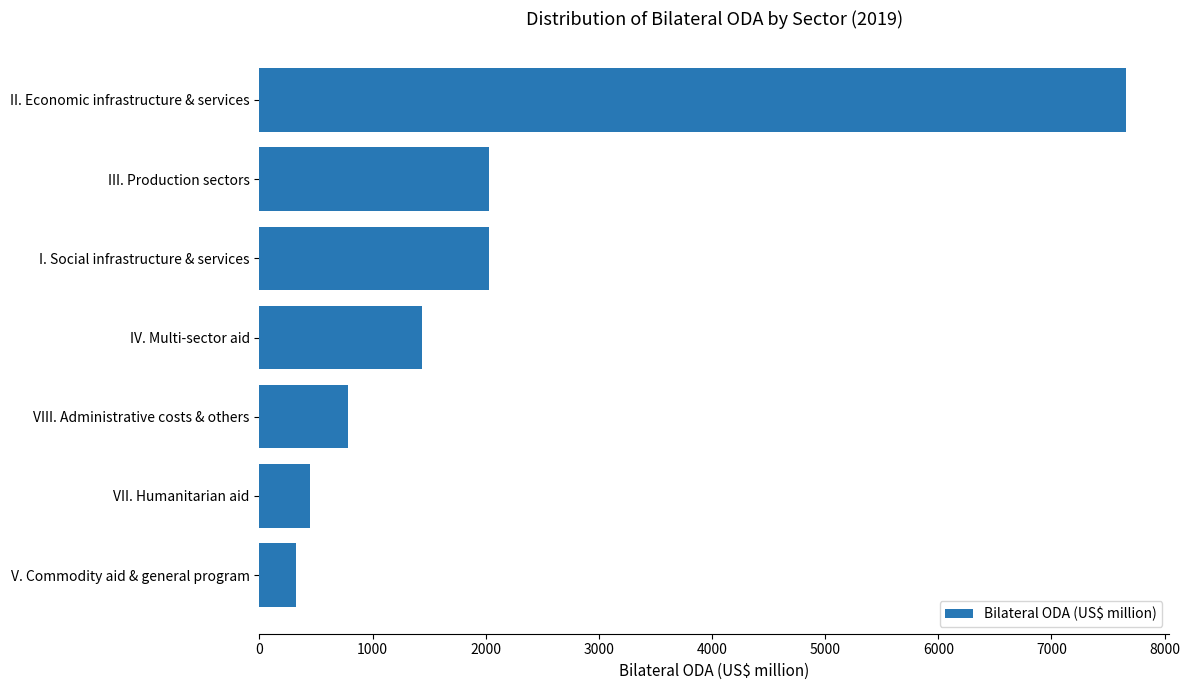

Approximately how many times larger is the value at VIII. Administrative costs & others compared to I. Social infrastructure & services?

0.4